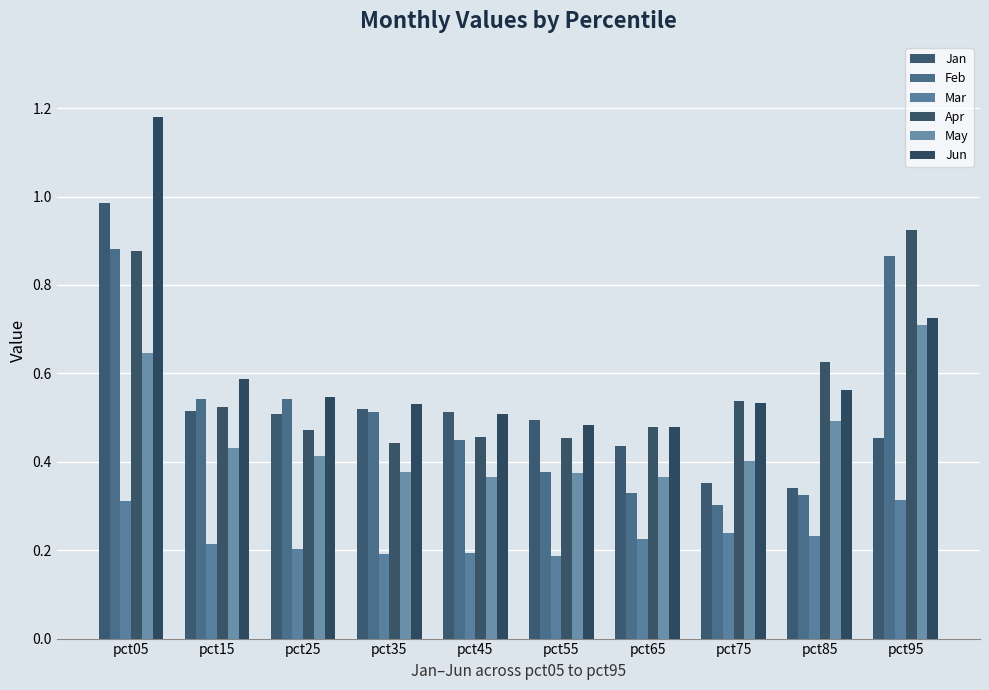

Which series has the largest total across all categories?

Jun